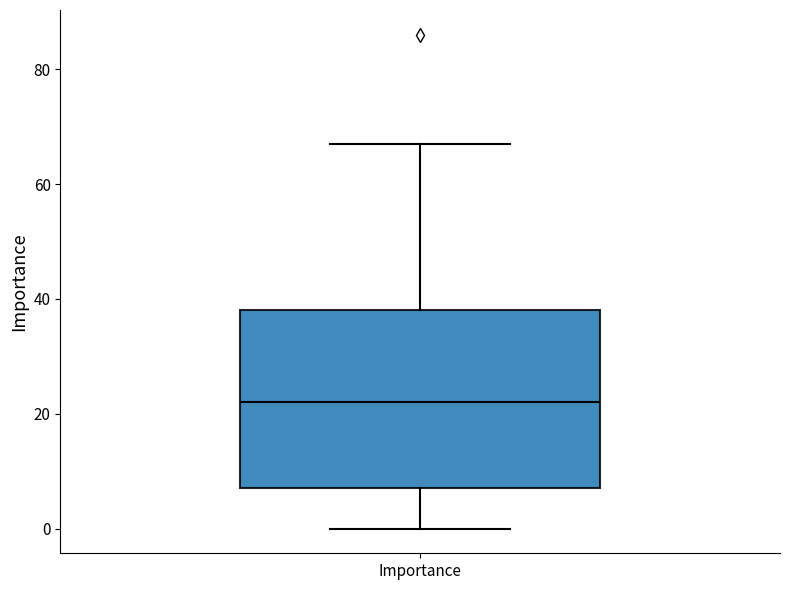

Read this box plot against the y-axis: the position of the median line, the range covered by the box, and the ends of both whiskers. The values are not printed on the chart, so give them approximately, as read against the axis.

median 22, box 8 to 38, whiskers 0 to 68